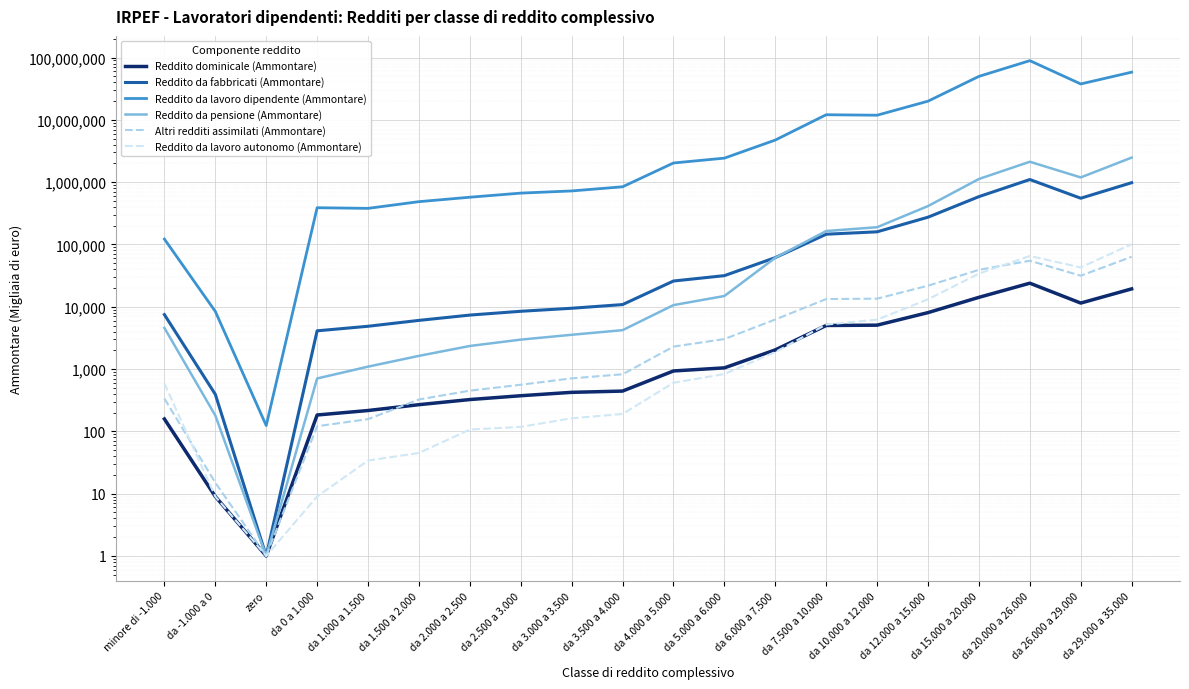

Count the number of categories in the chart.

20